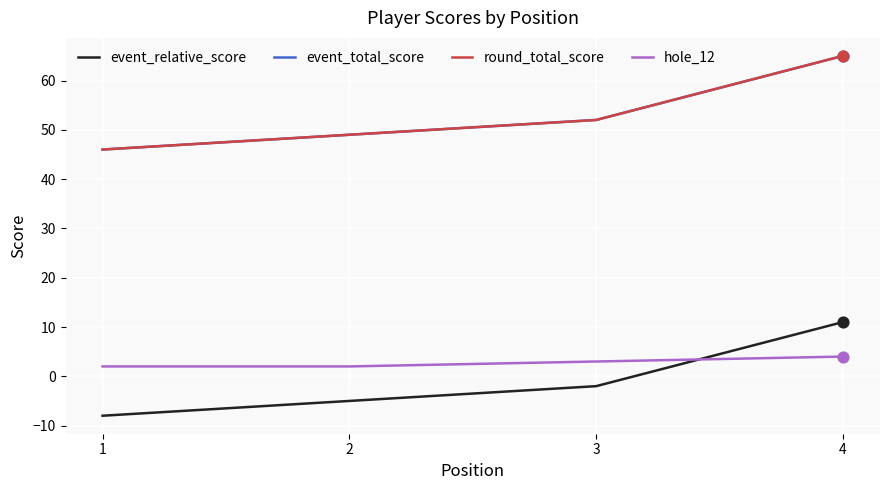

Which series has the largest total across all categories?

event_total_score